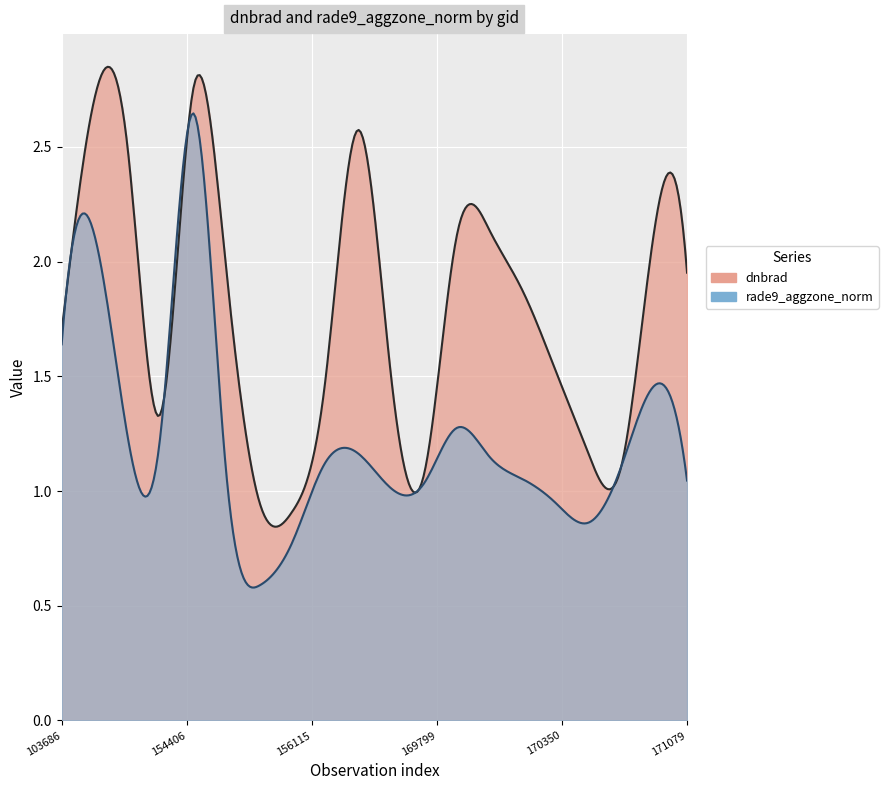

Rank the categories by value from highest to lowest.

154406, 143043, 169250, 145819, 170155, 170898, 169981, 154819, 171079, 170168, 103686, 170350, 169440, 156115, 154213, 170531, 170716, 169799, 155557, 155937